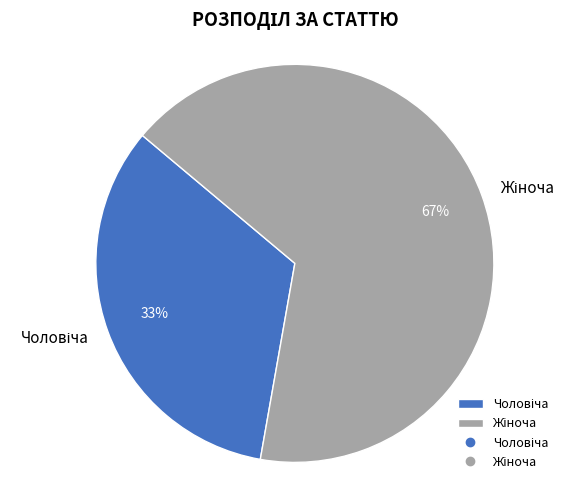

Does any single category account for the majority?

Yes